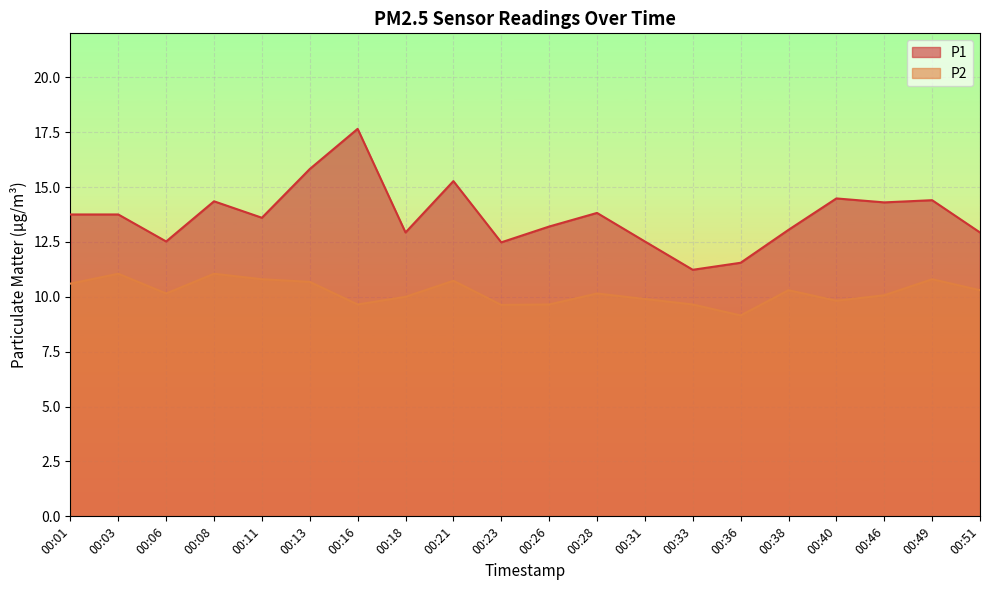

Rank the series by their maximum value, from highest to lowest.

P1, P2